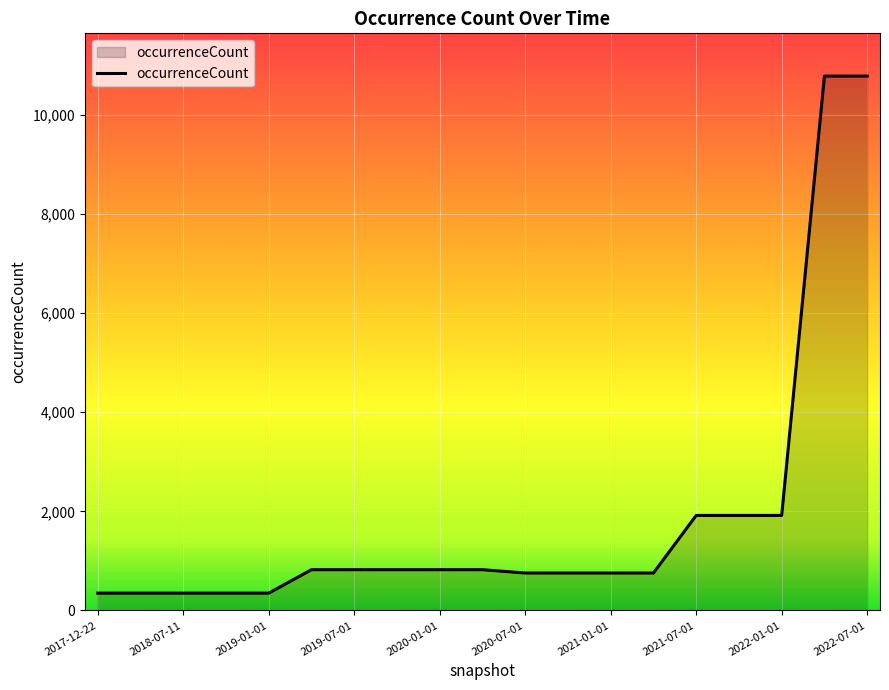

What is the smallest value displayed?

349